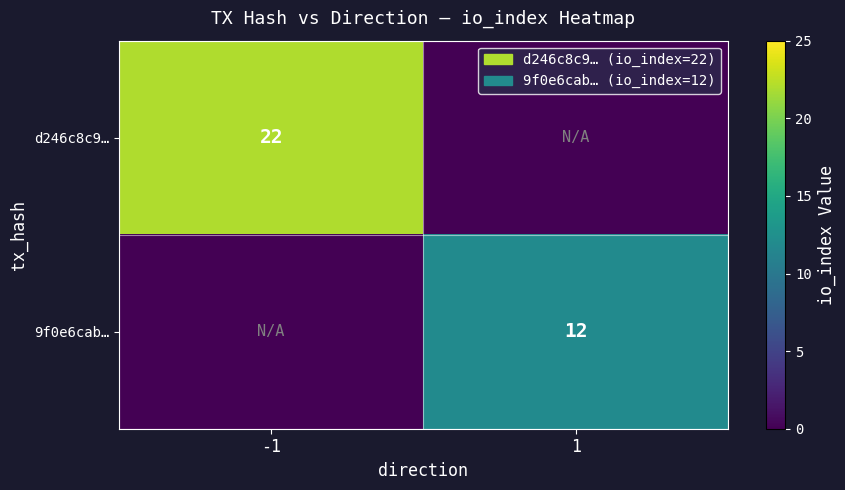

The value of 9f0e6cab… at 1 is 16. True or false?

False